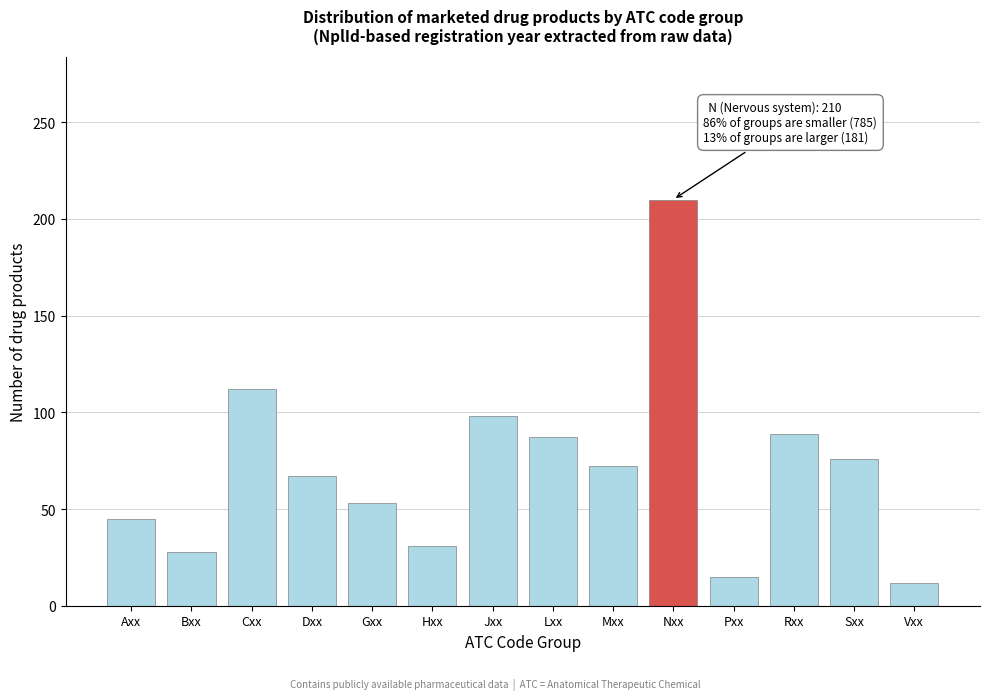

Reading left to right, what are all the values shown in this chart?

45	28	112	67	53	31	98	87	72	210	15	89	76	12